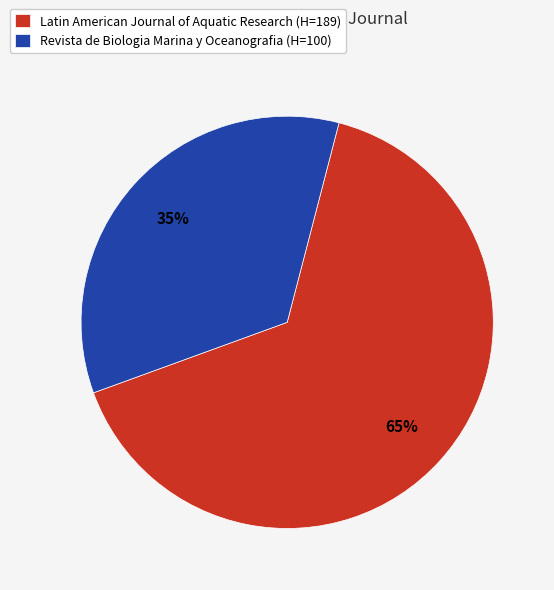

Which slice is the largest?

Latin American Journal of Aquatic Research